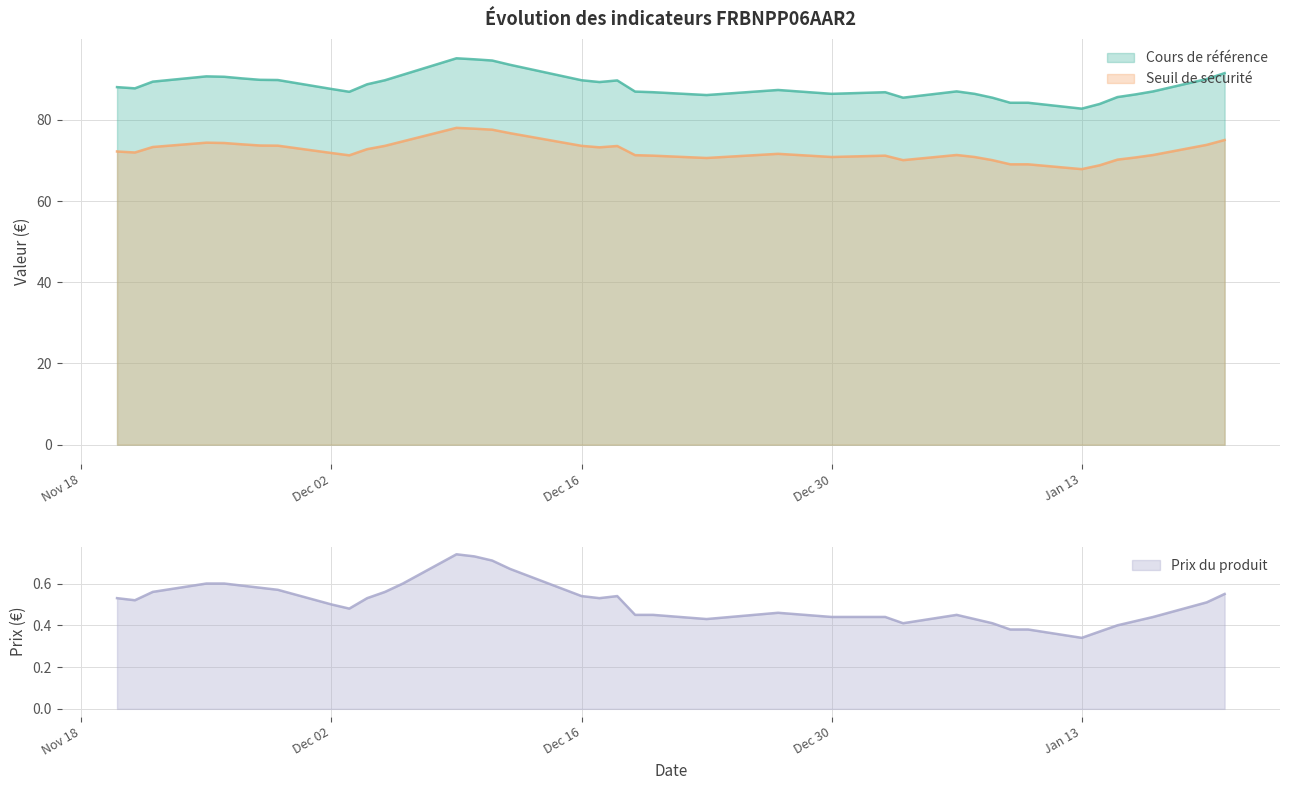

What is the difference between the second highest and second lowest values in the Cours de référence series?

11.0